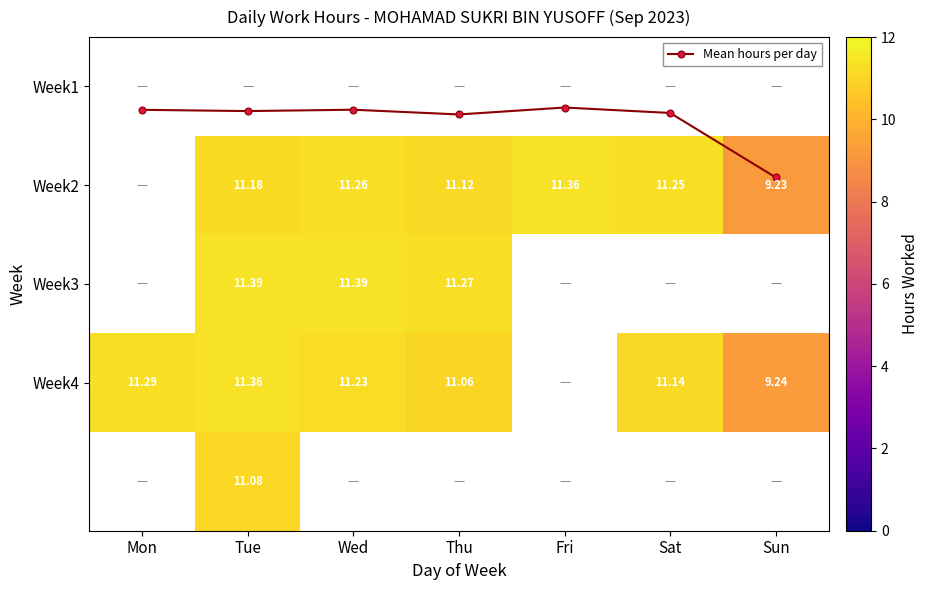

How many series are shown in this chart?

6